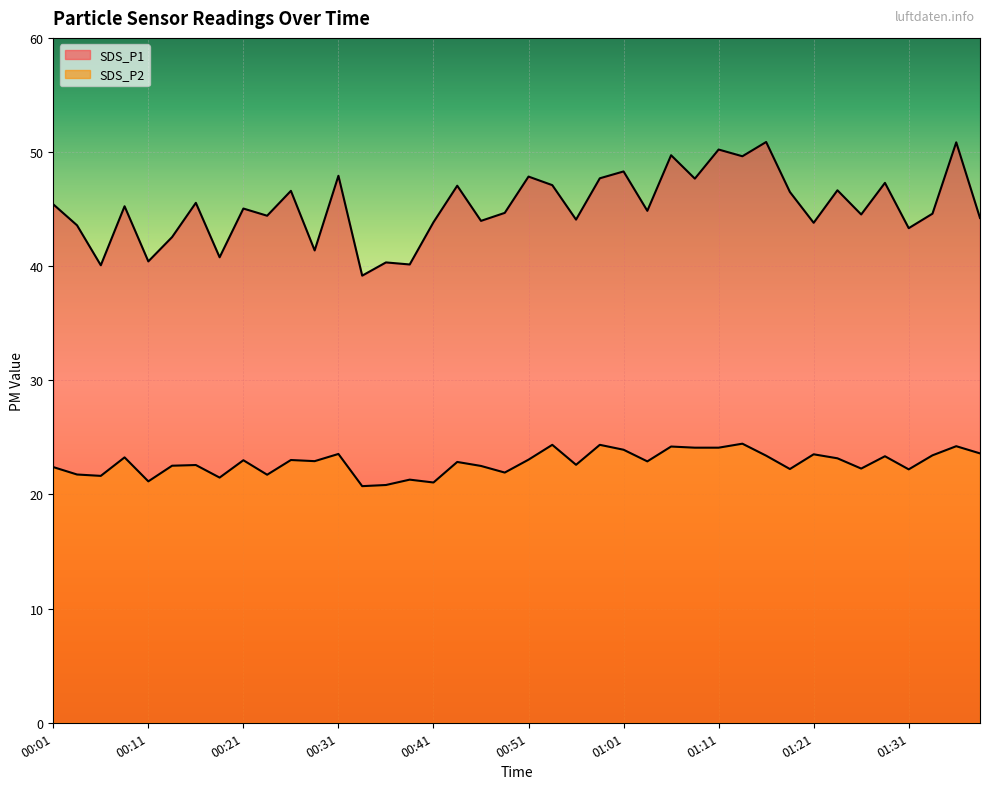

What is the label of the 36th point from the left?

01:28